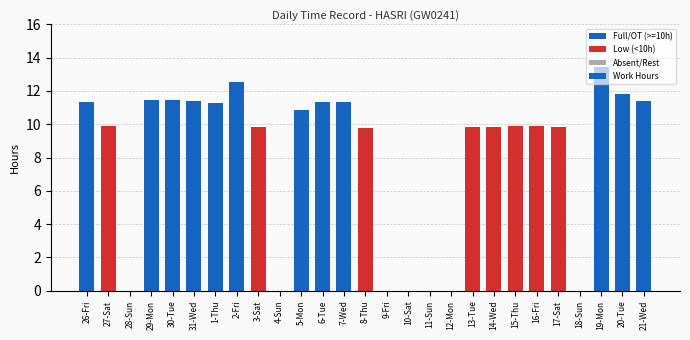

What is the average value?

8.1